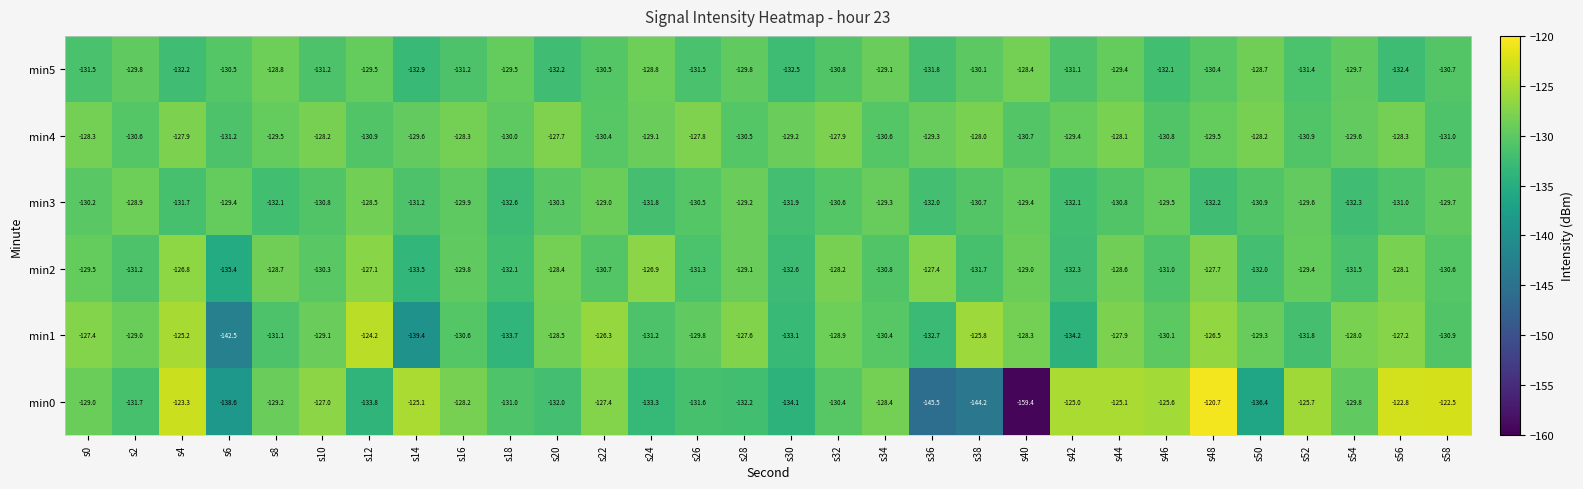

What is the sum of all min1 values?

-3900.7